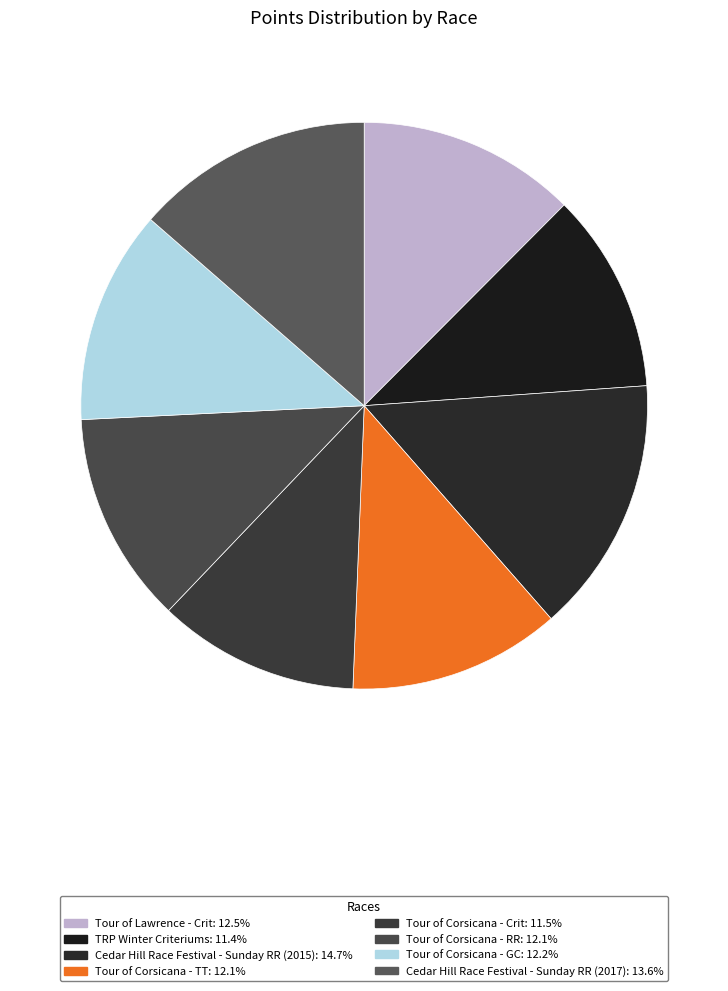

To the nearest percent, what is the average slice percentage?

12%